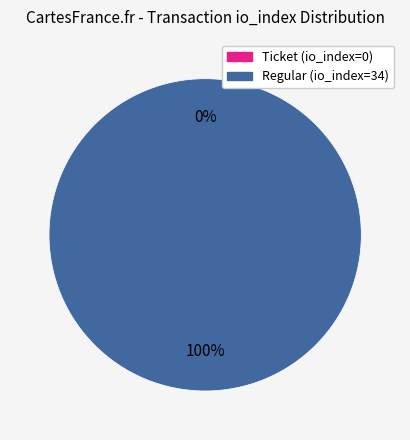

To the nearest percent, what portion does Regular (io_index=34) represent?

100%